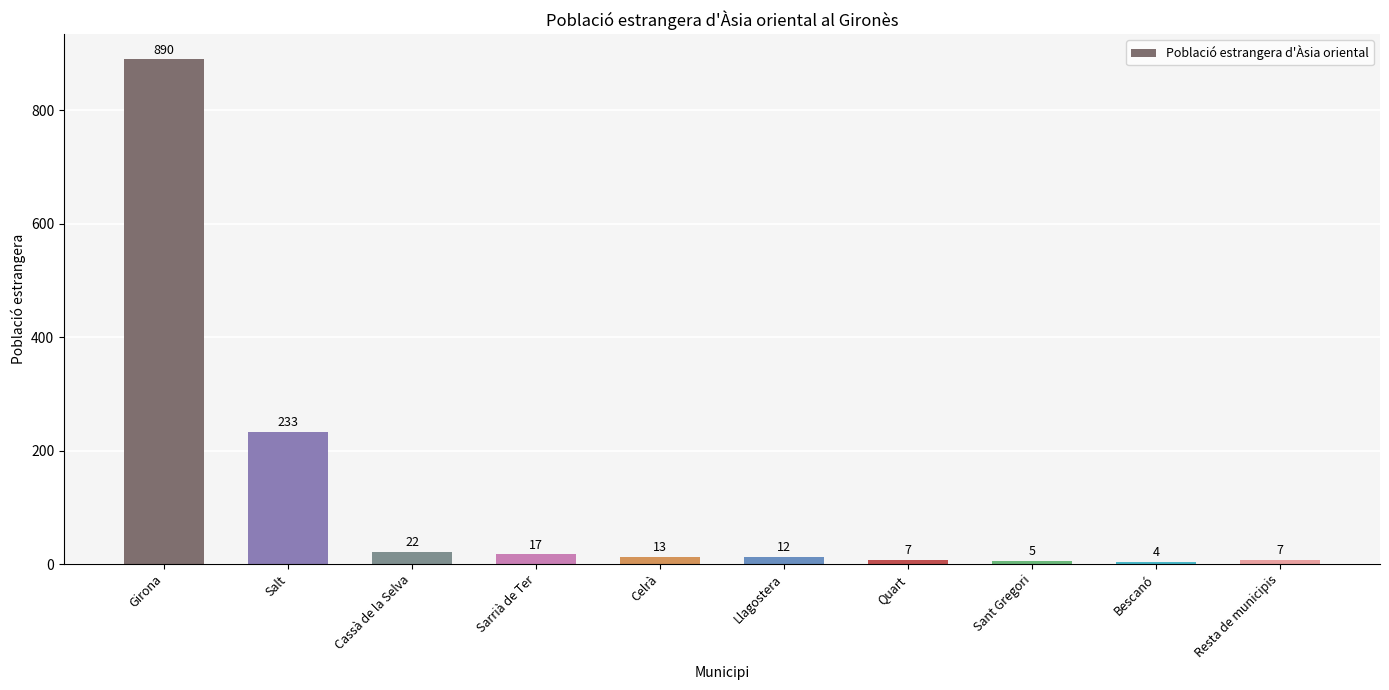

What position from the right is Salt?

9